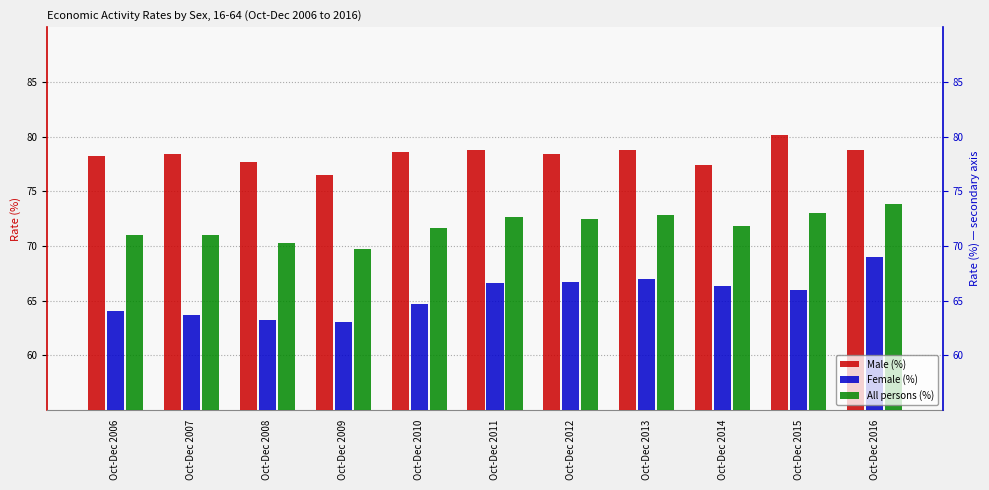

Which series has the widest spread of values?

Female (%)